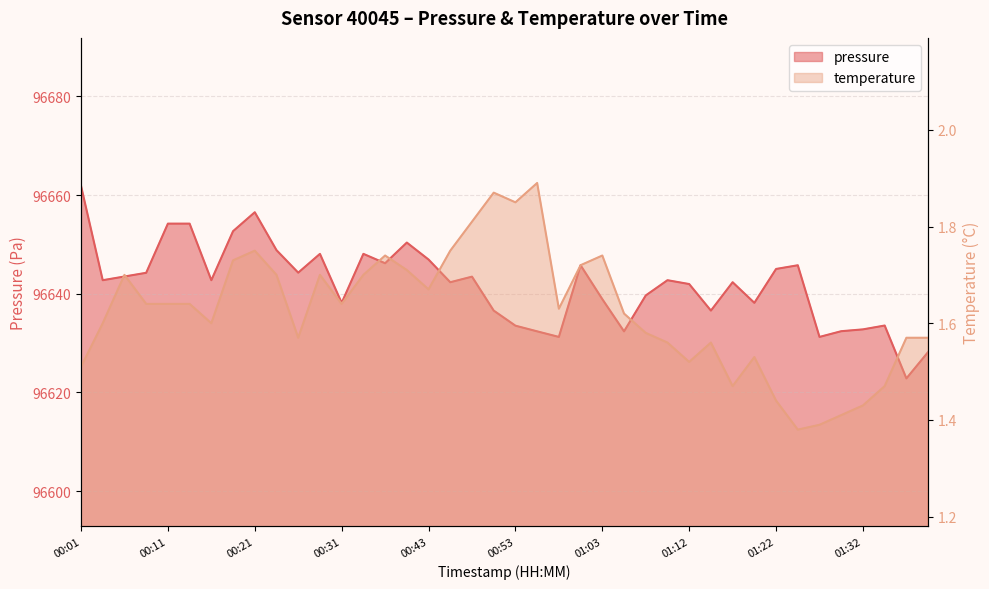

What is the label of the 1st point from the right?

01:39